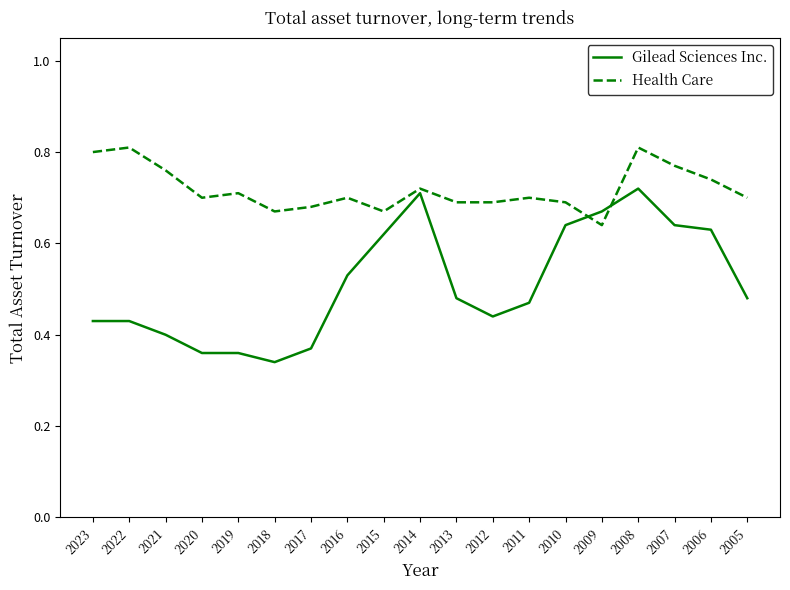

What is the difference between the maximum and minimum values in the Health Care series?

0.2